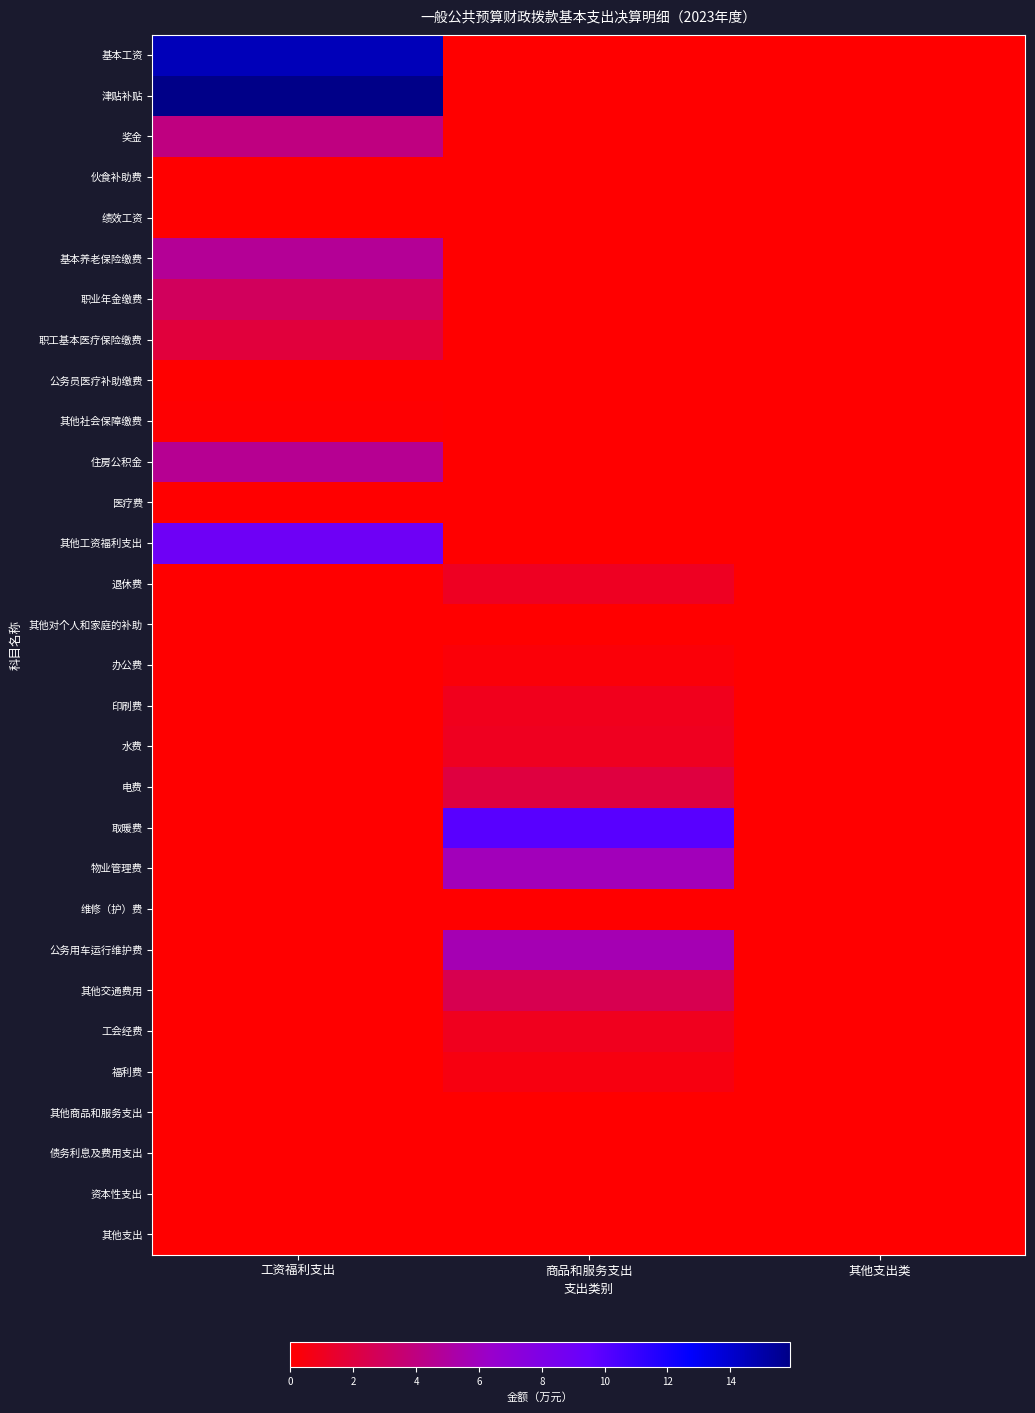

Rank the series by their maximum value, from highest to lowest.

津贴补贴, 基本工资, 取暖费, 其他工资福利支出, 物业管理费, 公务用车运行维护费, 基本养老保险缴费, 住房公积金, 奖金, 职业年金缴费, 其他交通费用, 电费, 职工基本医疗保险缴费, 退休费, 水费, 工会经费, 印刷费, 福利费, 办公费, 其他社会保障缴费, 伙食补助费, 绩效工资, 公务员医疗补助缴费, 医疗费, 其他对个人和家庭的补助, 维修（护）费, 其他商品和服务支出, 债务利息及费用支出, 资本性支出, 其他支出